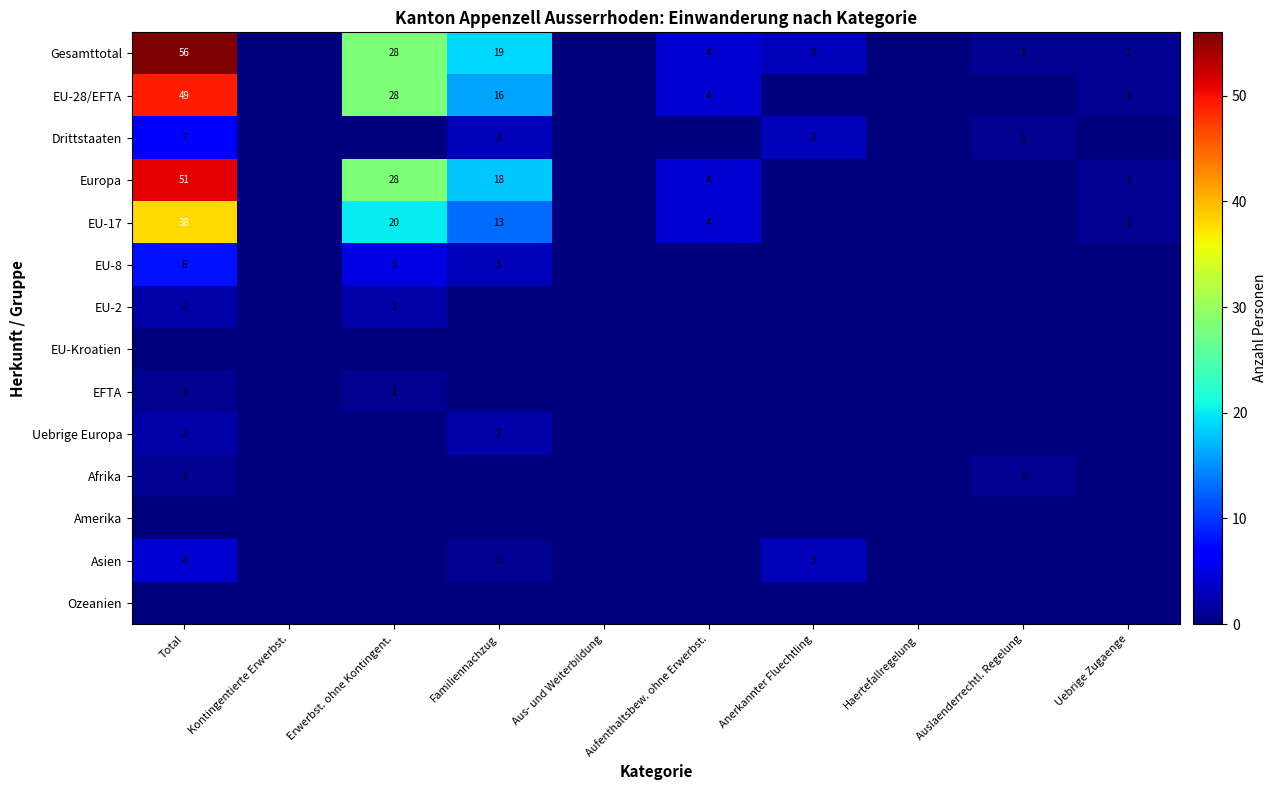

True or false: EFTA has a value of 2 at Total.

False